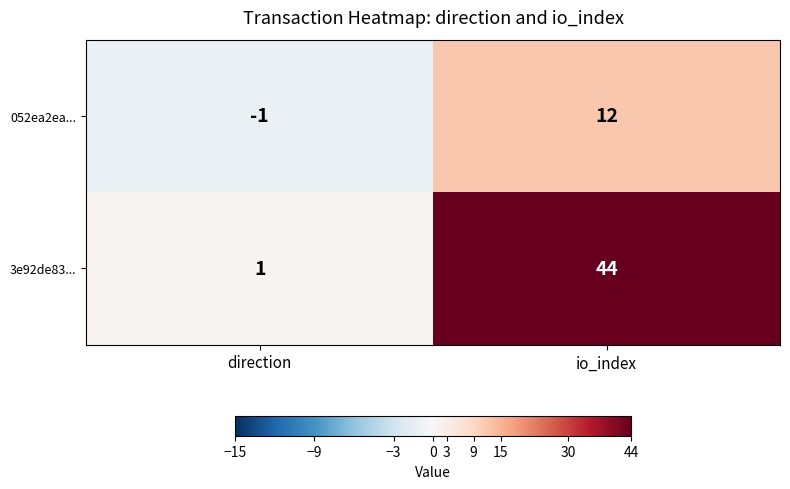

List the series in order of their peak value, highest first.

3e92de83..., 052ea2ea...